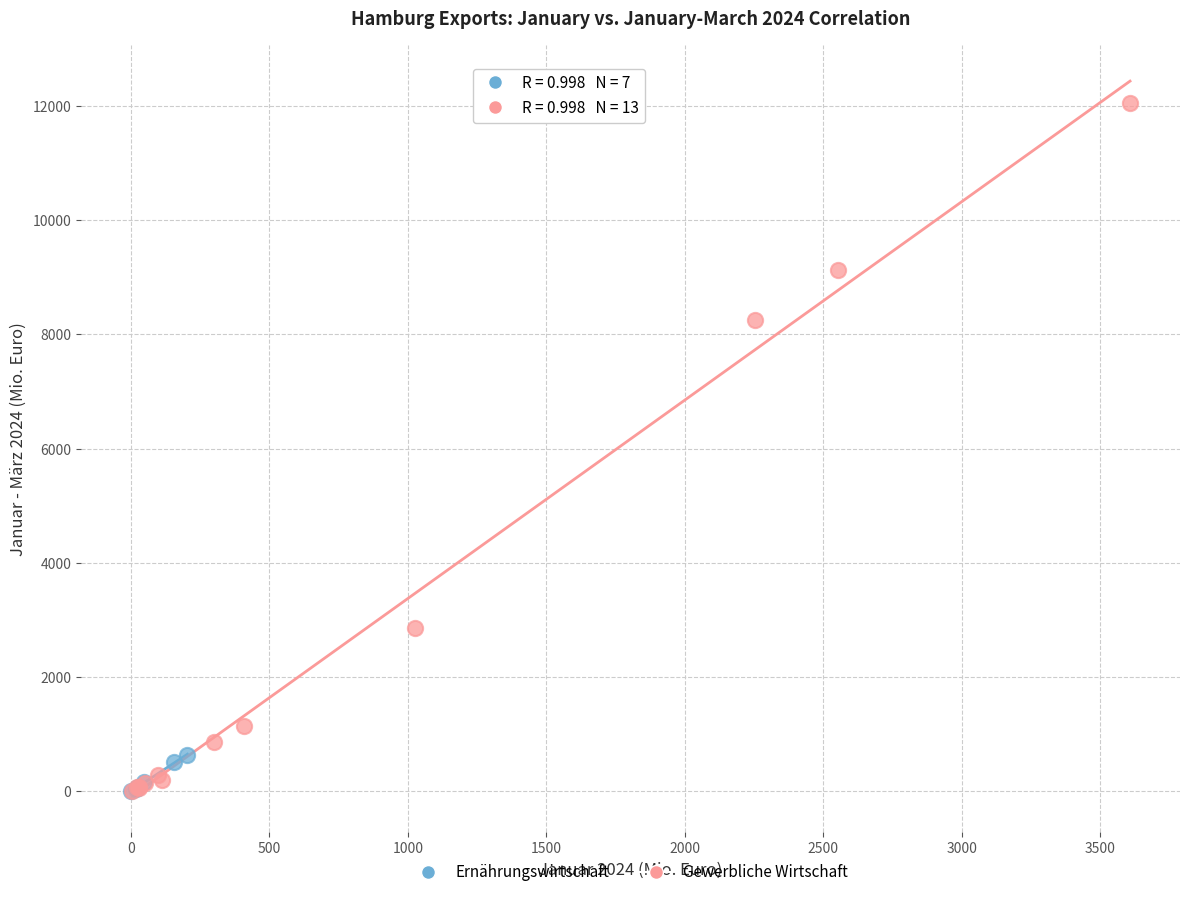

Which series reaches the maximum Y coordinate?

Gewerbliche Wirtschaft